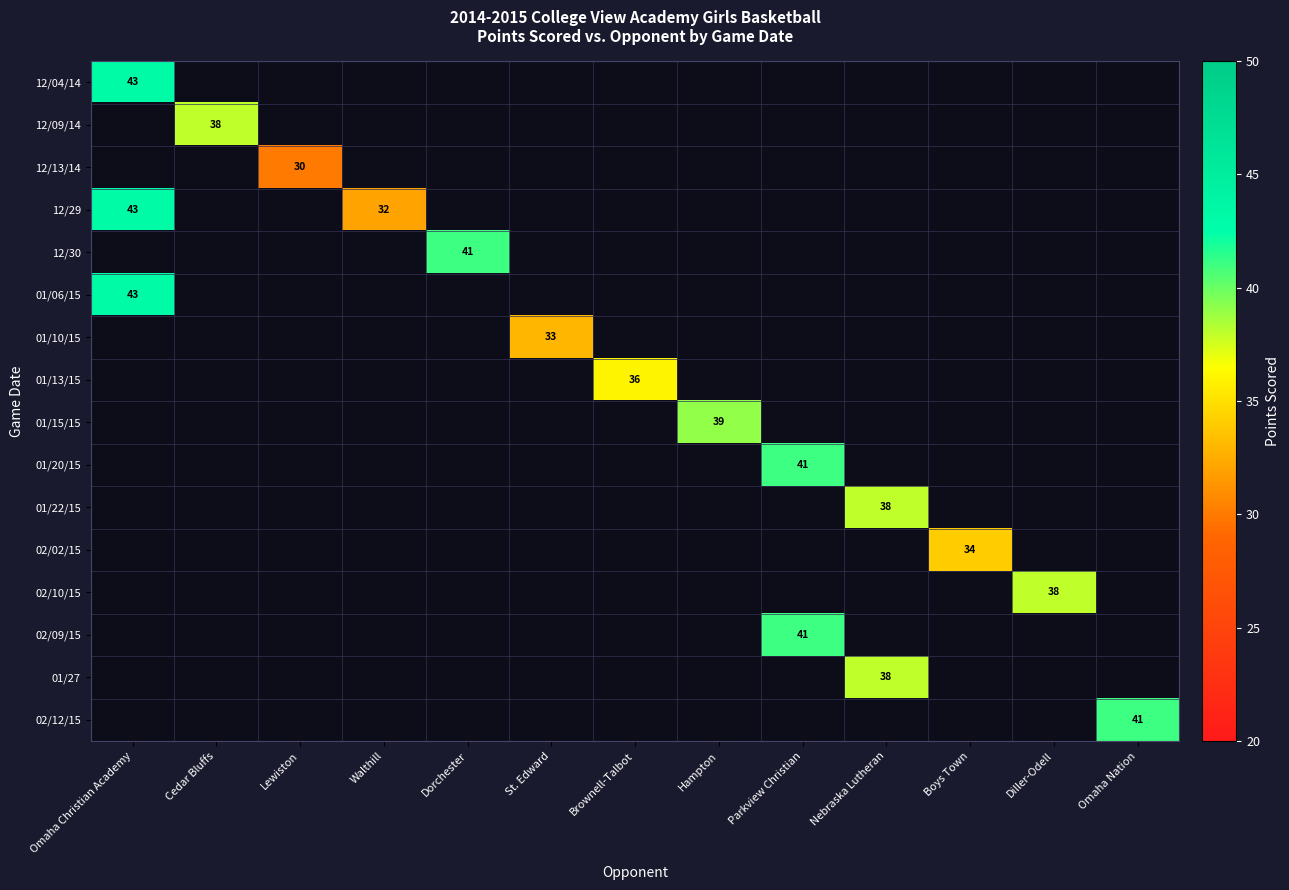

What is the difference between the maximum and minimum values in the 01/22/15 series?

38